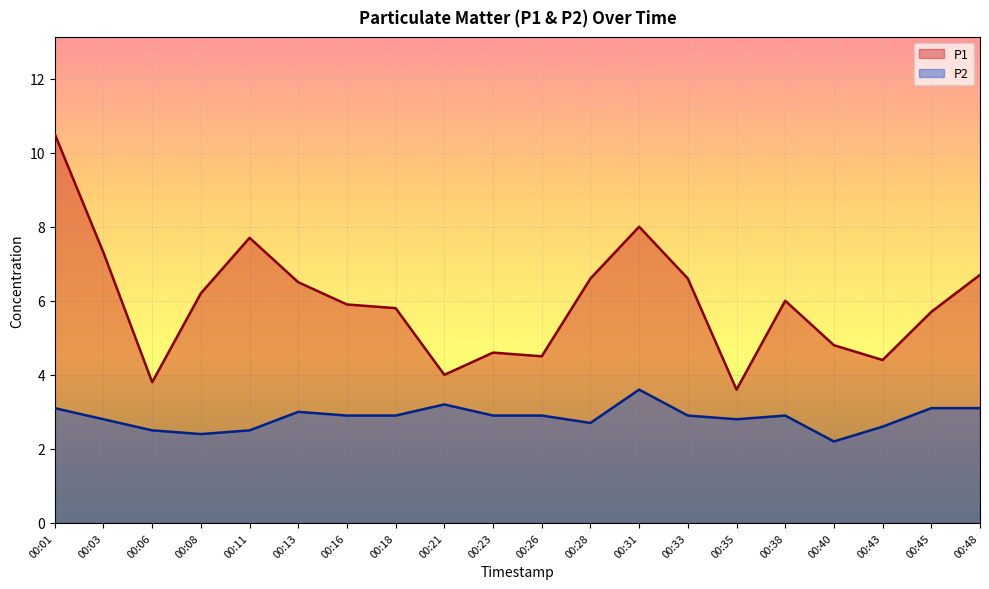

What is the maximum value for P1?

10.5